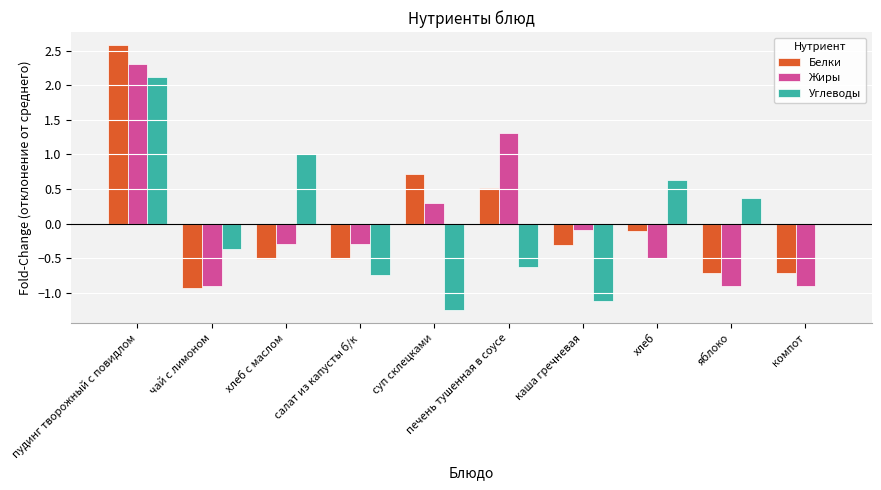

How many positive values does the Белки series have?

3